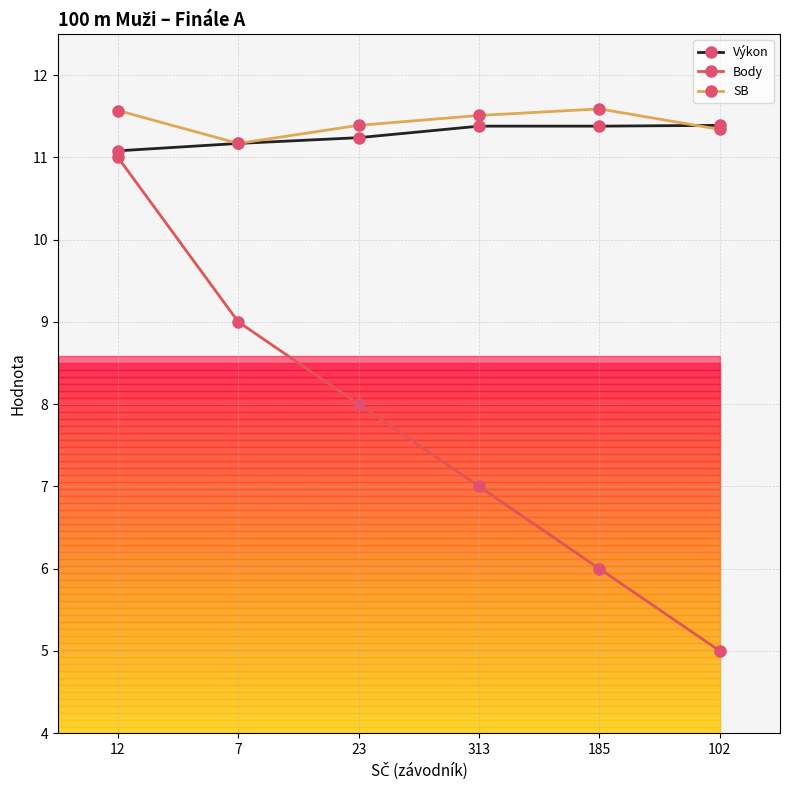

At how many categories does at least one series exceed 10?

6